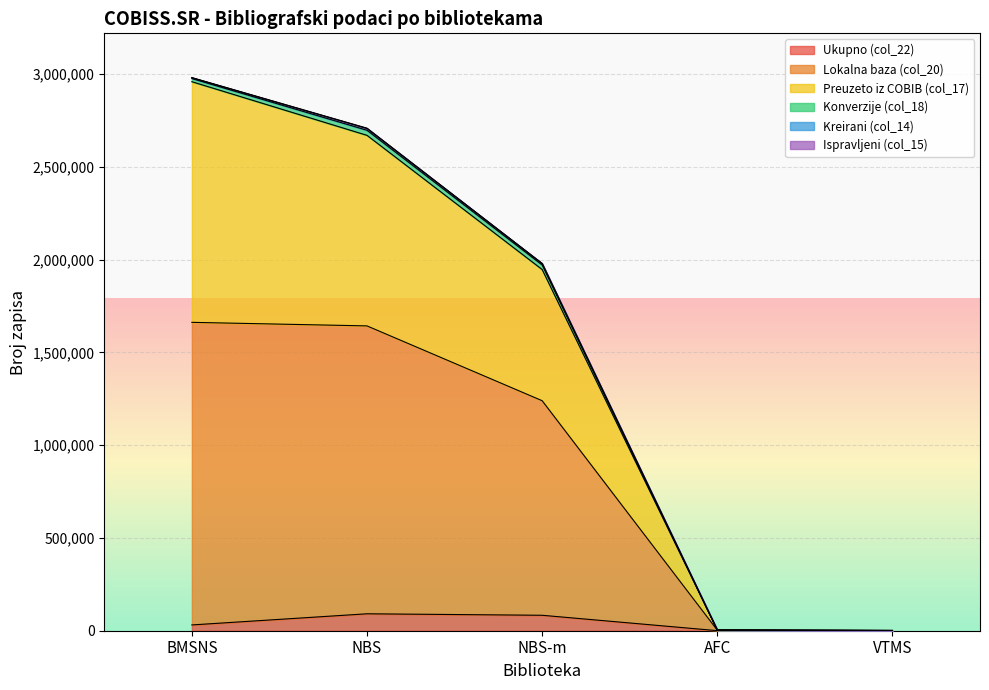

The Ukupno (col_22) series shows 338 at AFC. True or false?

True